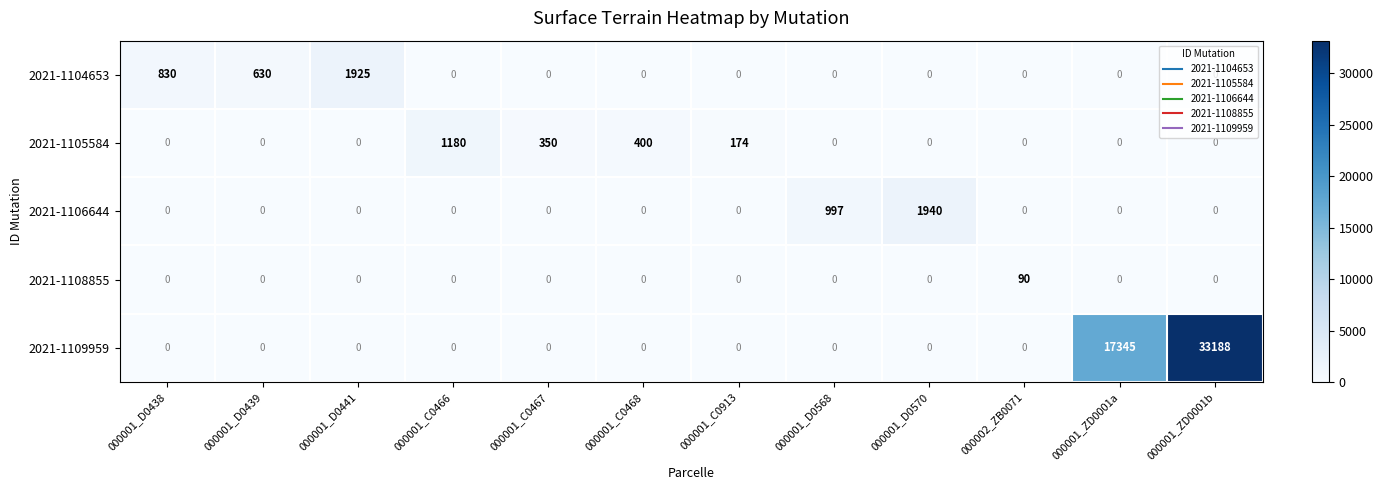

The value of 2021-1104653 at 000001_D0438 is 830. True or false?

True